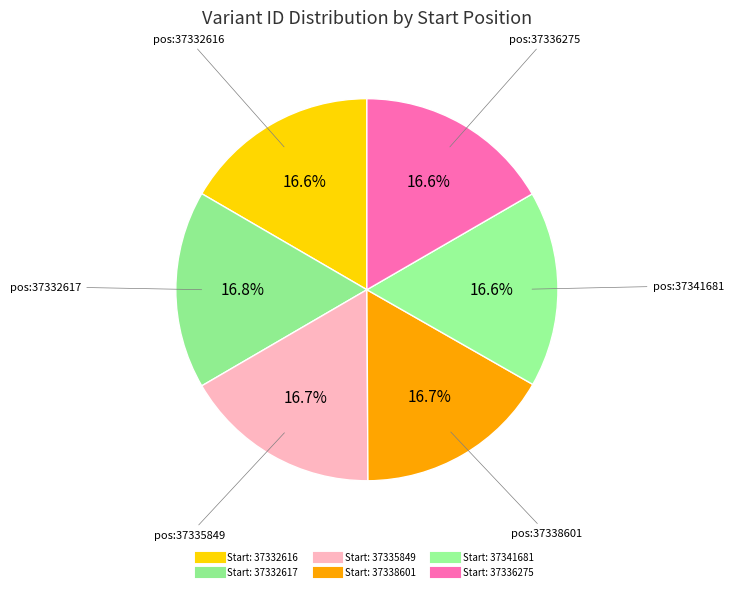

How many segments does this pie chart have?

6